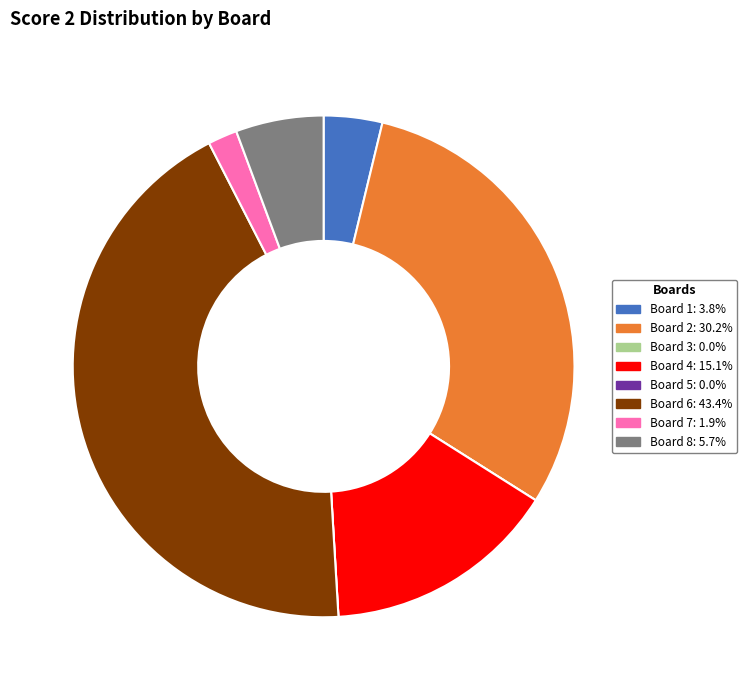

Does Board 6 account for over 50% of the chart?

No